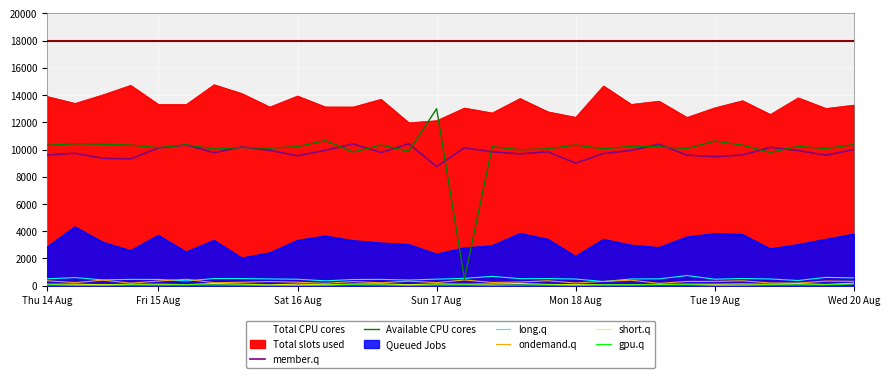

The value of member.q at 17 is 9680. True or false?

True